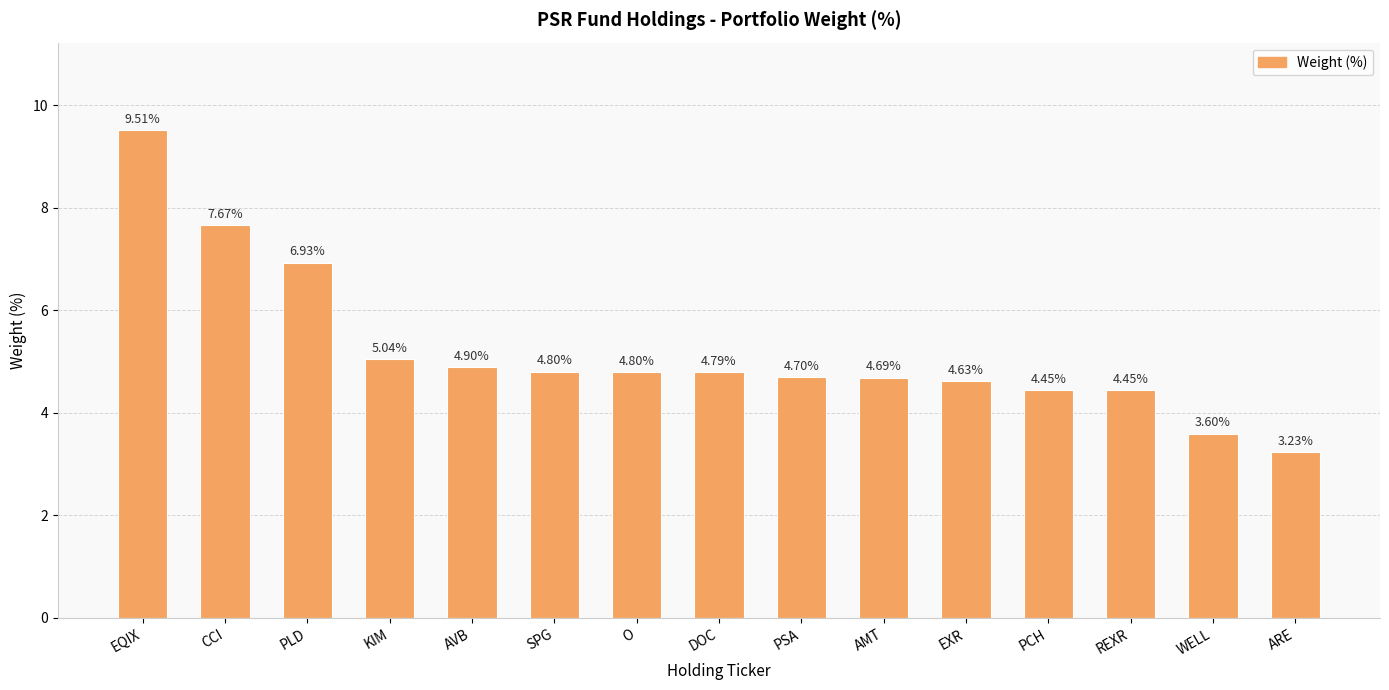

What is the change in value from CCI to SPG?

-2.9